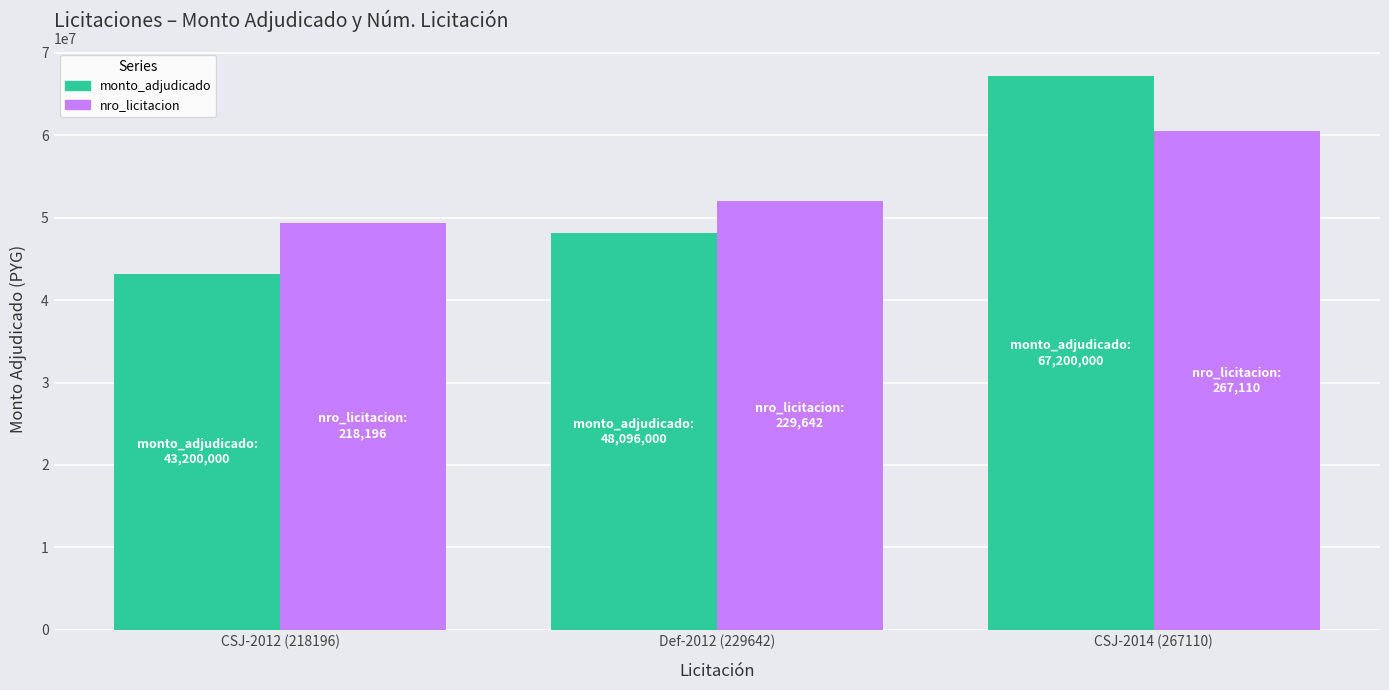

At CSJ-2014 (267110), list the series in order from smallest to largest.

nro_licitacion, monto_adjudicado